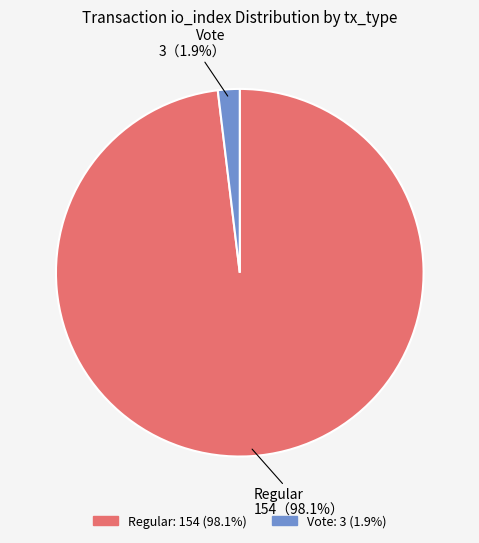

To the nearest percent, what is the difference between the largest and smallest slice percentages?

96%